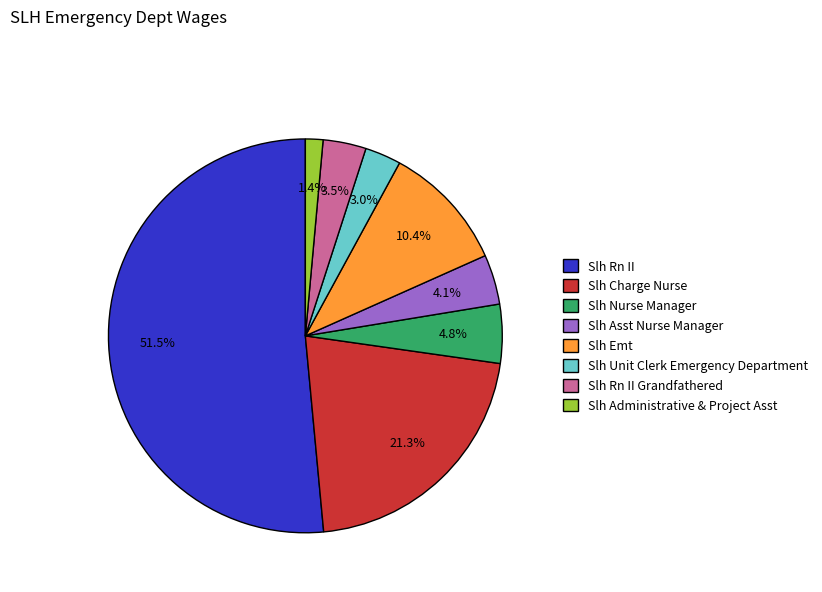

Is there any slice that represents more than half of the pie?

Yes